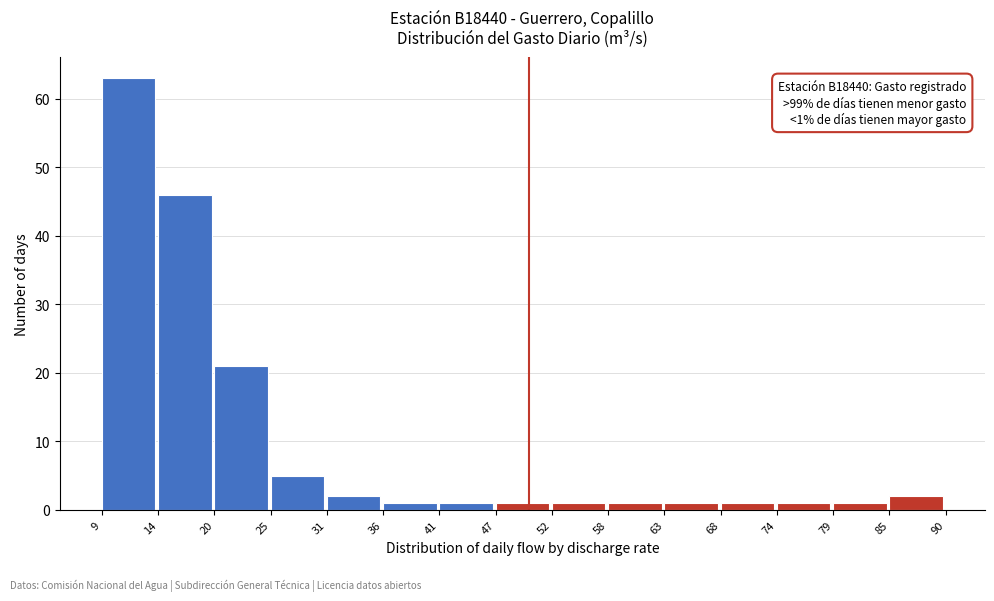

Which range on the x-axis has the tallest bar?

9 to 14